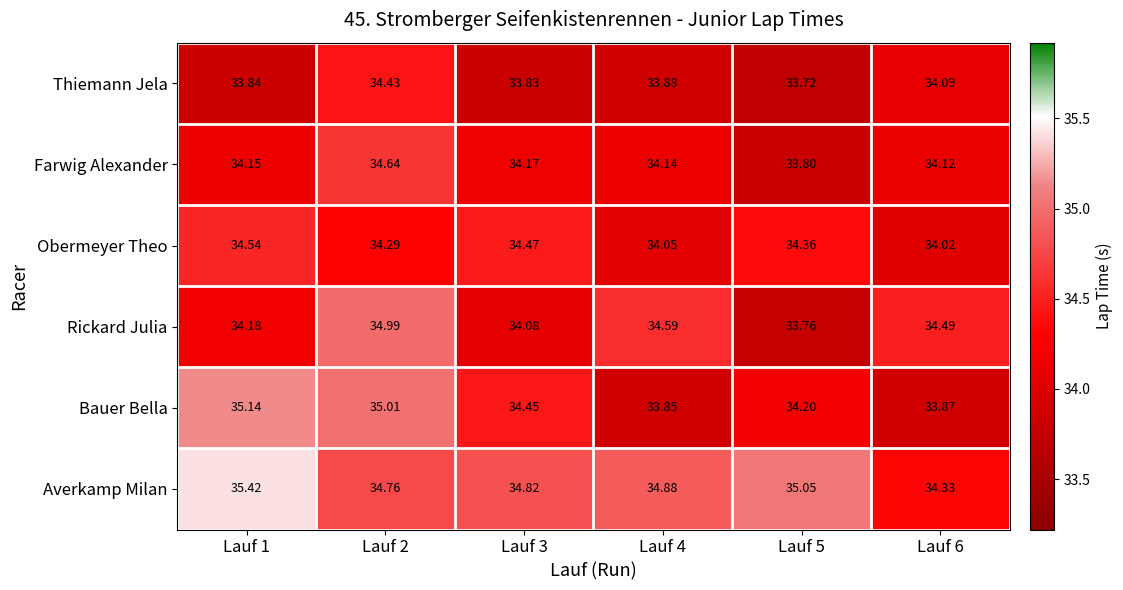

Is the value of Bauer Bella at Lauf 2 greater than the value of Farwig Alexander at Lauf 5?

Yes